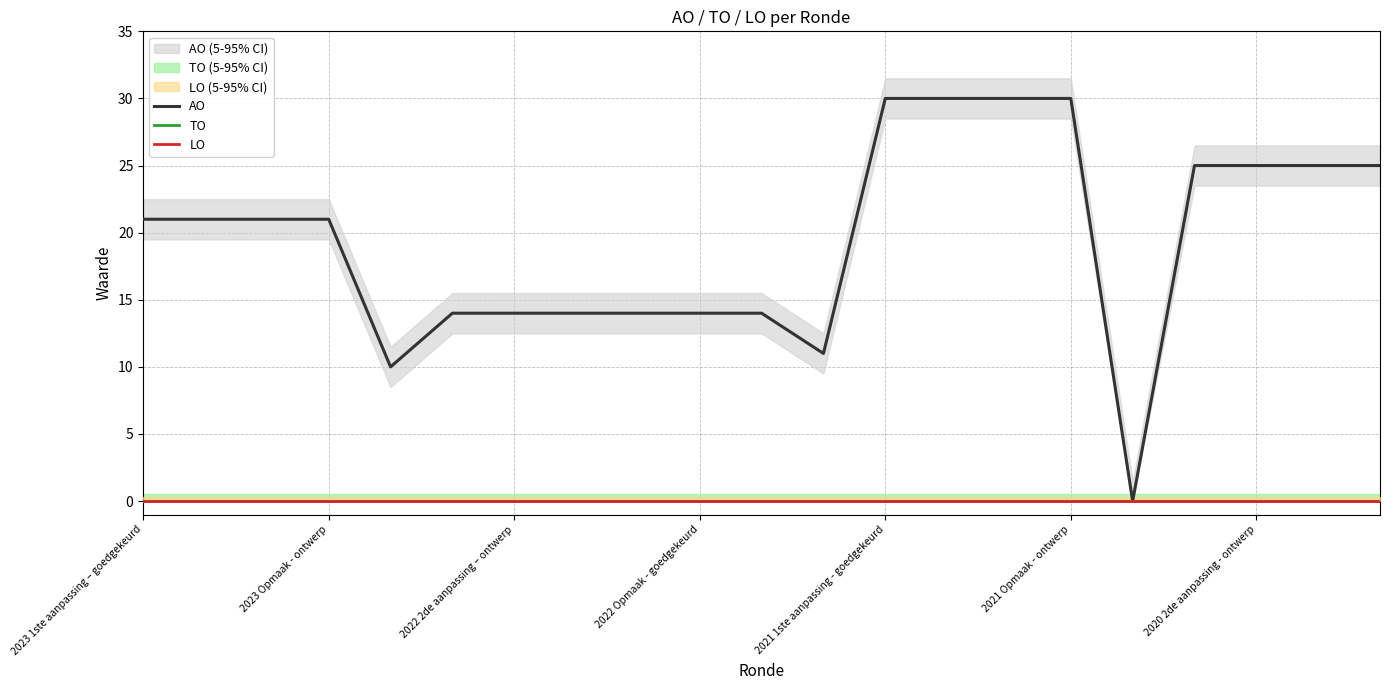

True or false: TO and LO cross at least once.

False